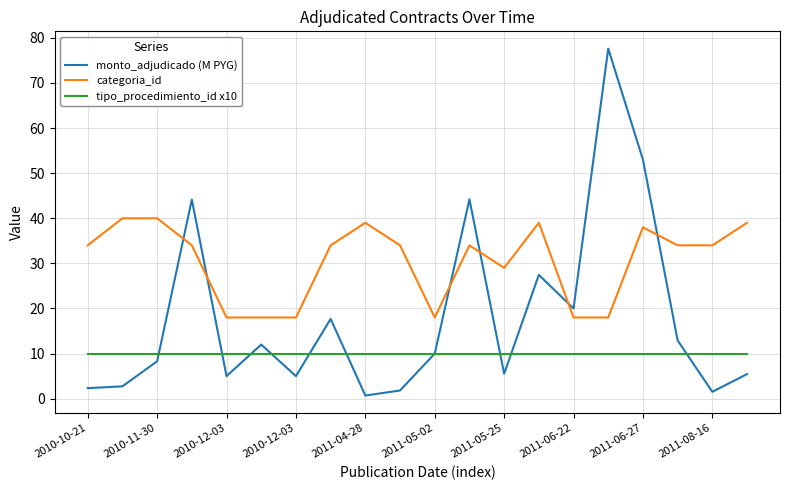

List the series in order of their overall mean, highest first.

categoria_id, monto_adjudicado (M PYG), tipo_procedimiento_id x10